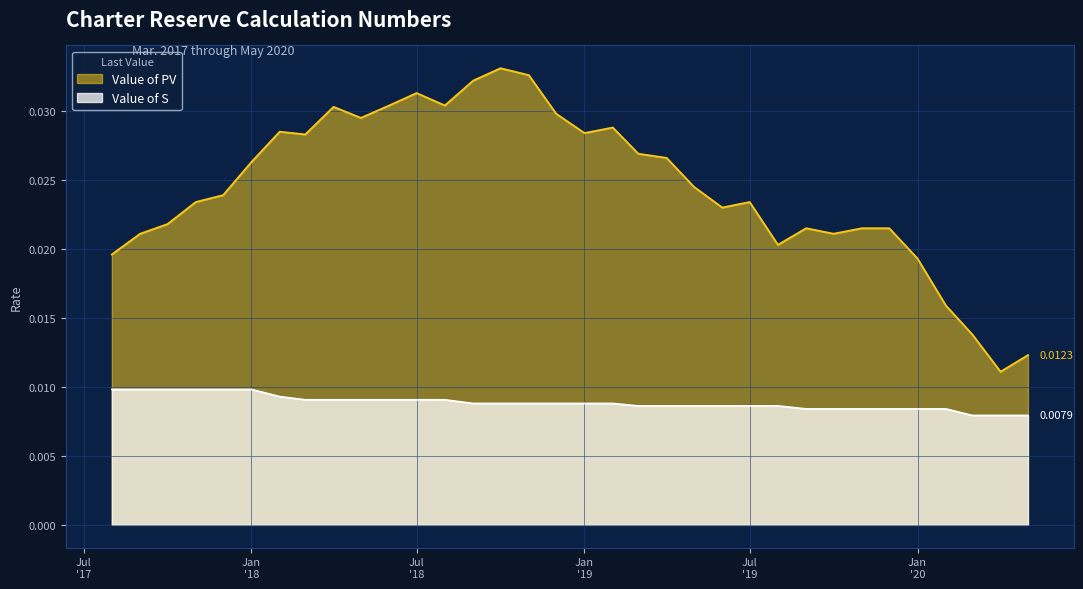

Which series has the largest range (max minus min)?

Value of PV